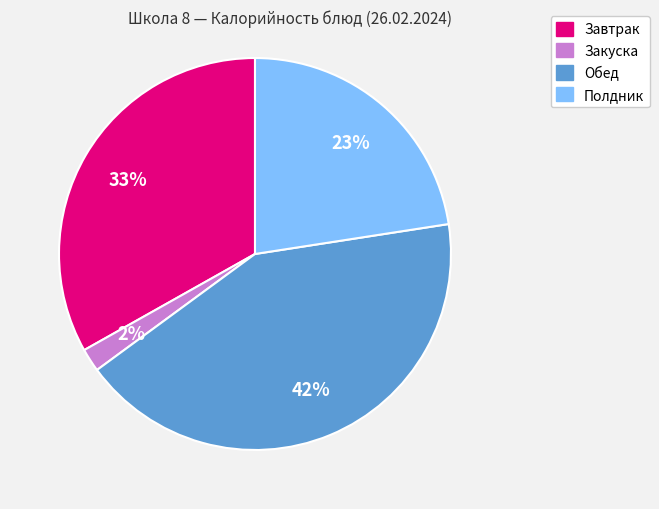

Does any single category account for the majority?

No